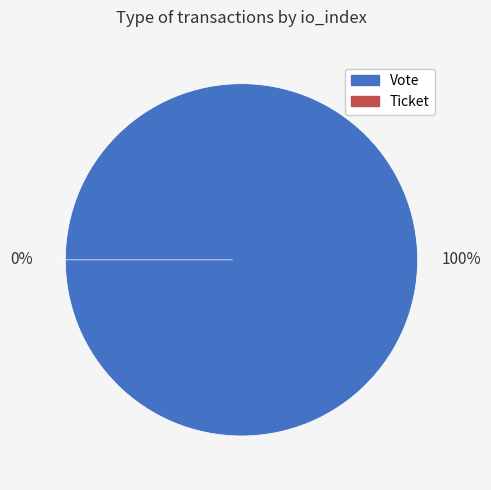

How many segments does this pie chart have?

2